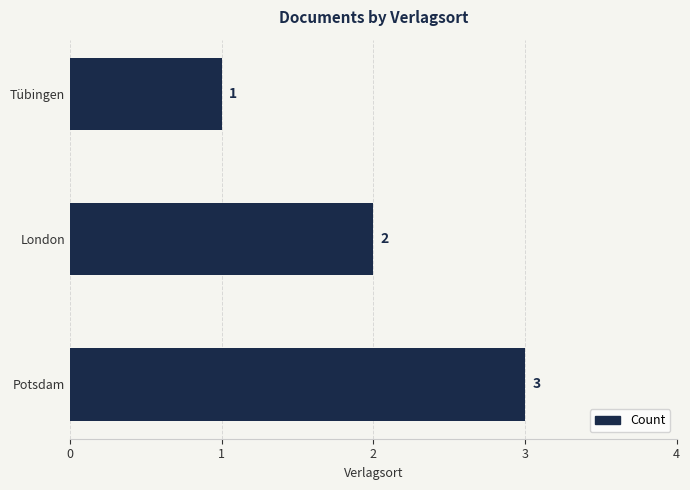

True or false: the data shows 0 at Tübingen.

False